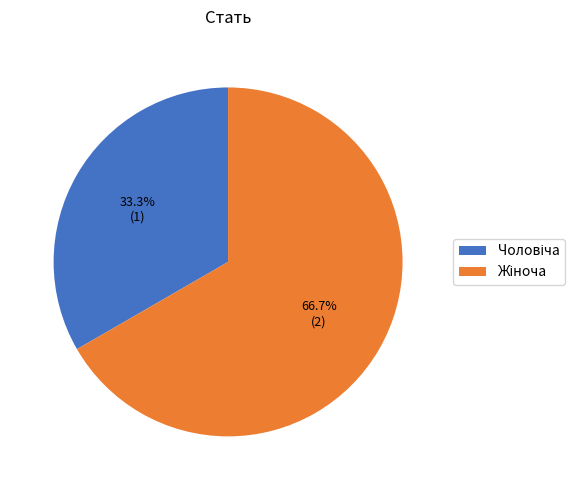

How many segments does this pie chart have?

2